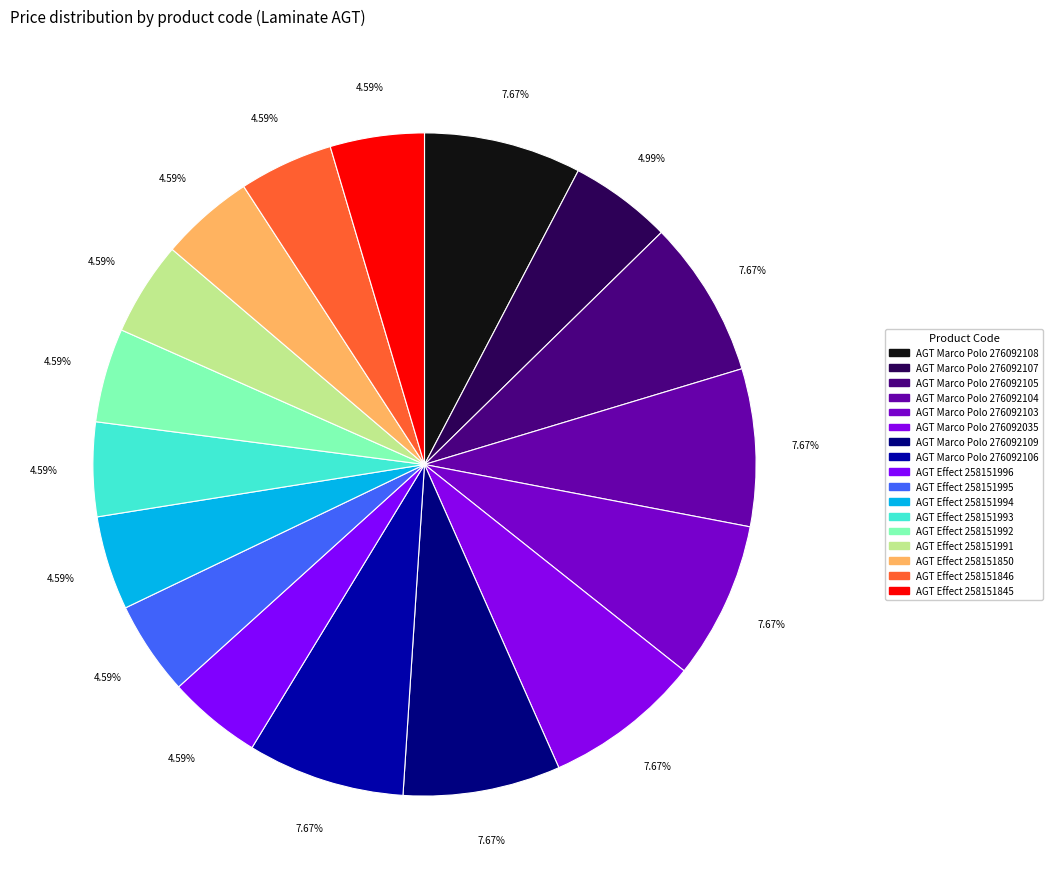

How many slices are in this pie chart?

17